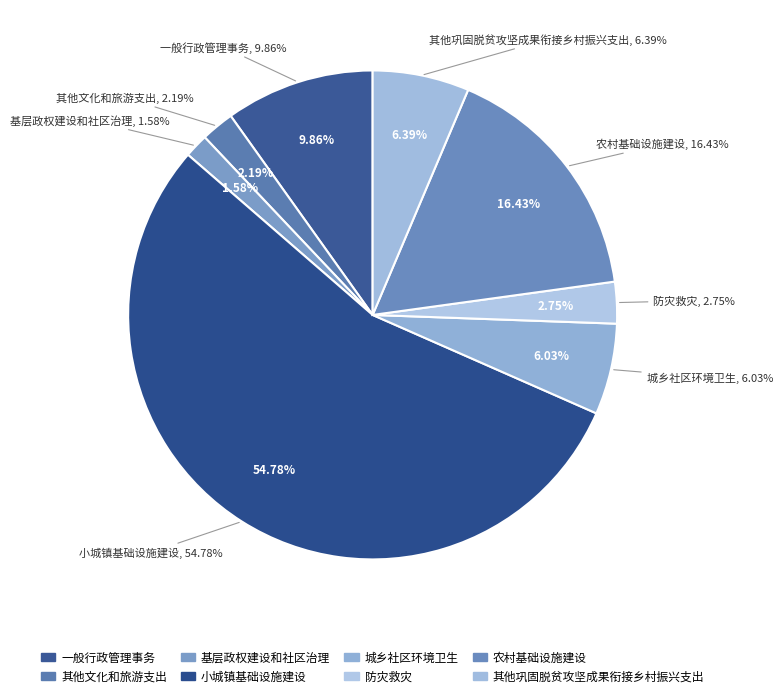

What is the ratio of the value at 其他巩固脱贫攻坚成果衔接乡村振兴支出 to the value at 城乡社区环境卫生?

1.1